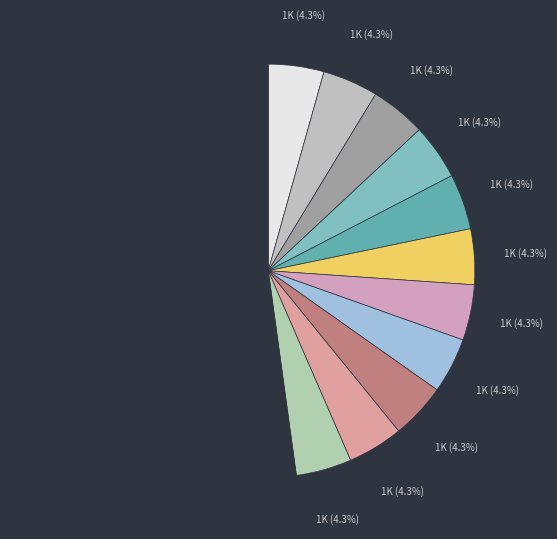

Count the number of slices in the pie.

12